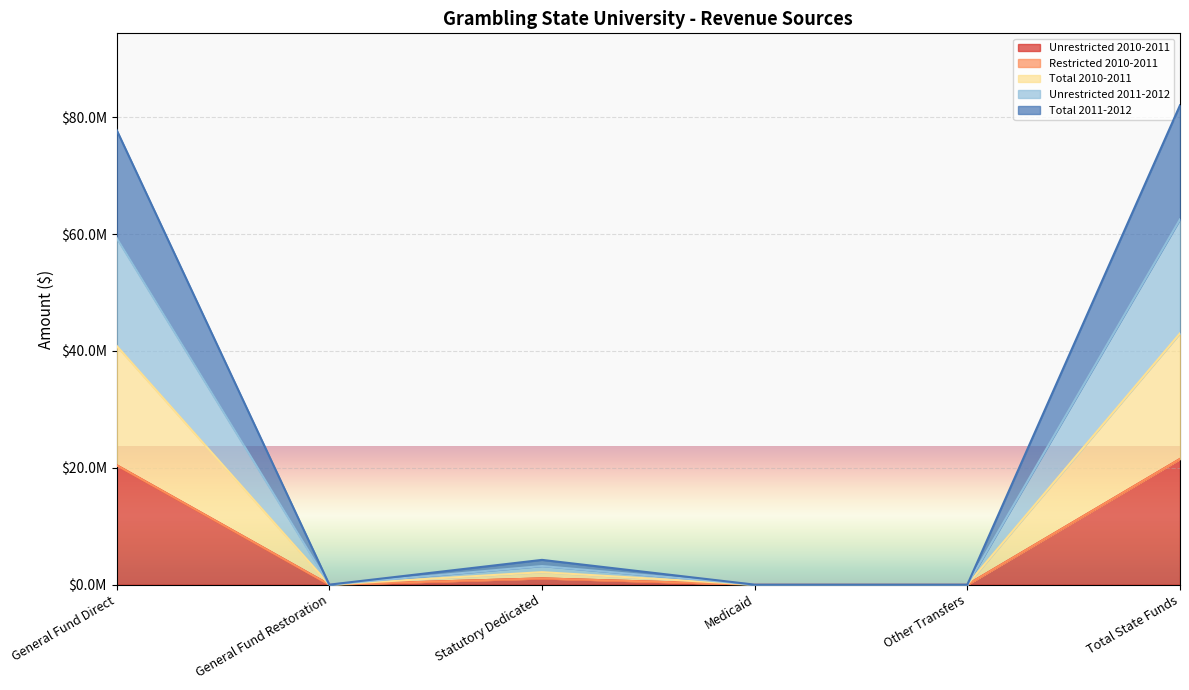

Rank the categories by Total 2011-2012 value from lowest to highest.

General Fund Restoration, Medicaid, Other Transfers, Statutory Dedicated, General Fund Direct, Total State Funds